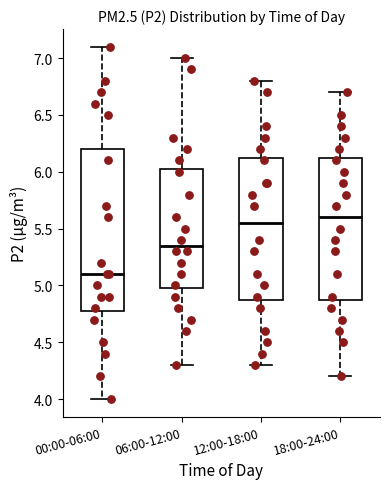

Where does the median line of the box for 00:00-06:00 sit on the y-axis? The values are not printed on the chart, so give them approximately, as read against the axis.

5.10